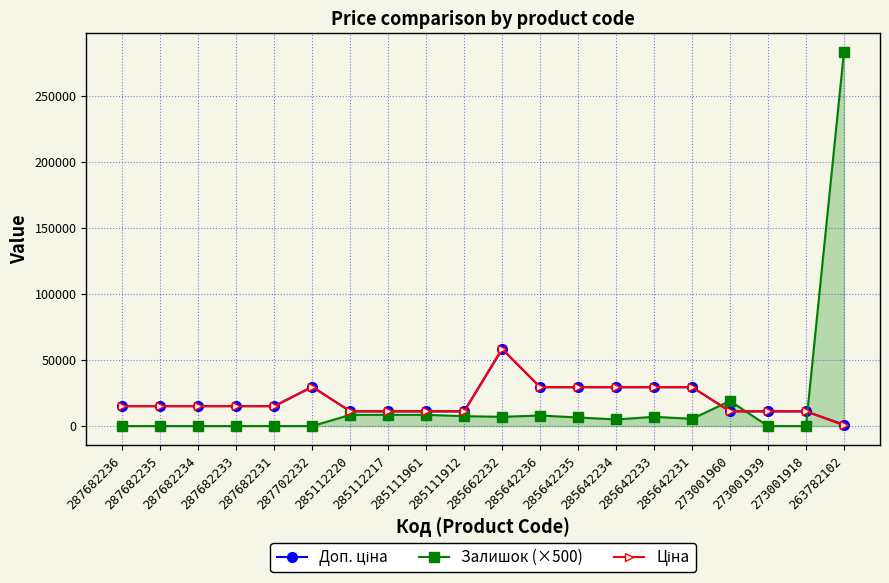

True or false: Ціна has more than 1 points higher than both neighbors.

True